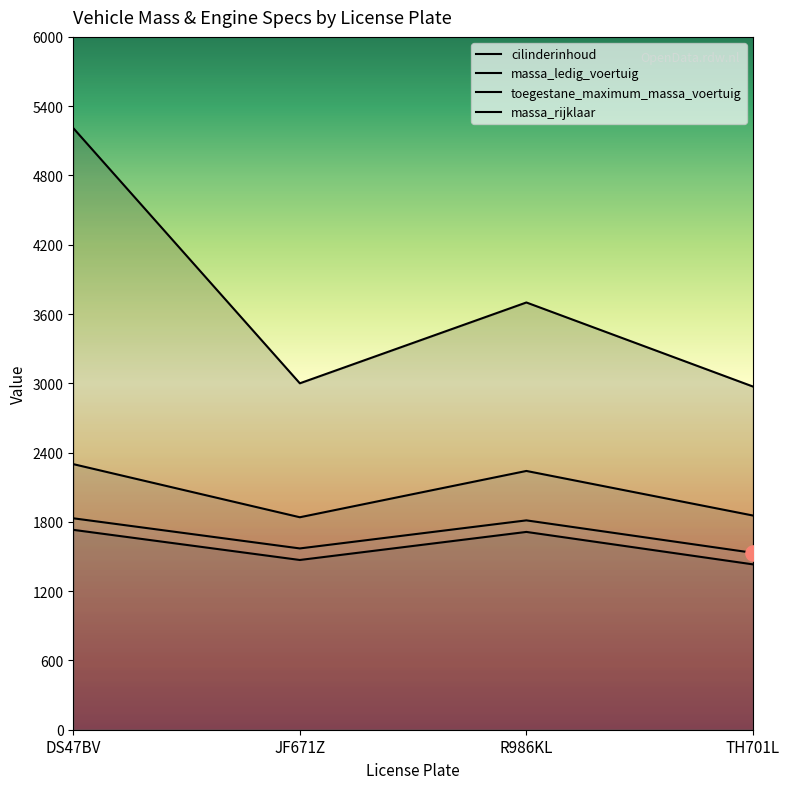

Is the value of massa_rijklaar at TH701L greater than the value of cilinderinhoud at R986KL?

No